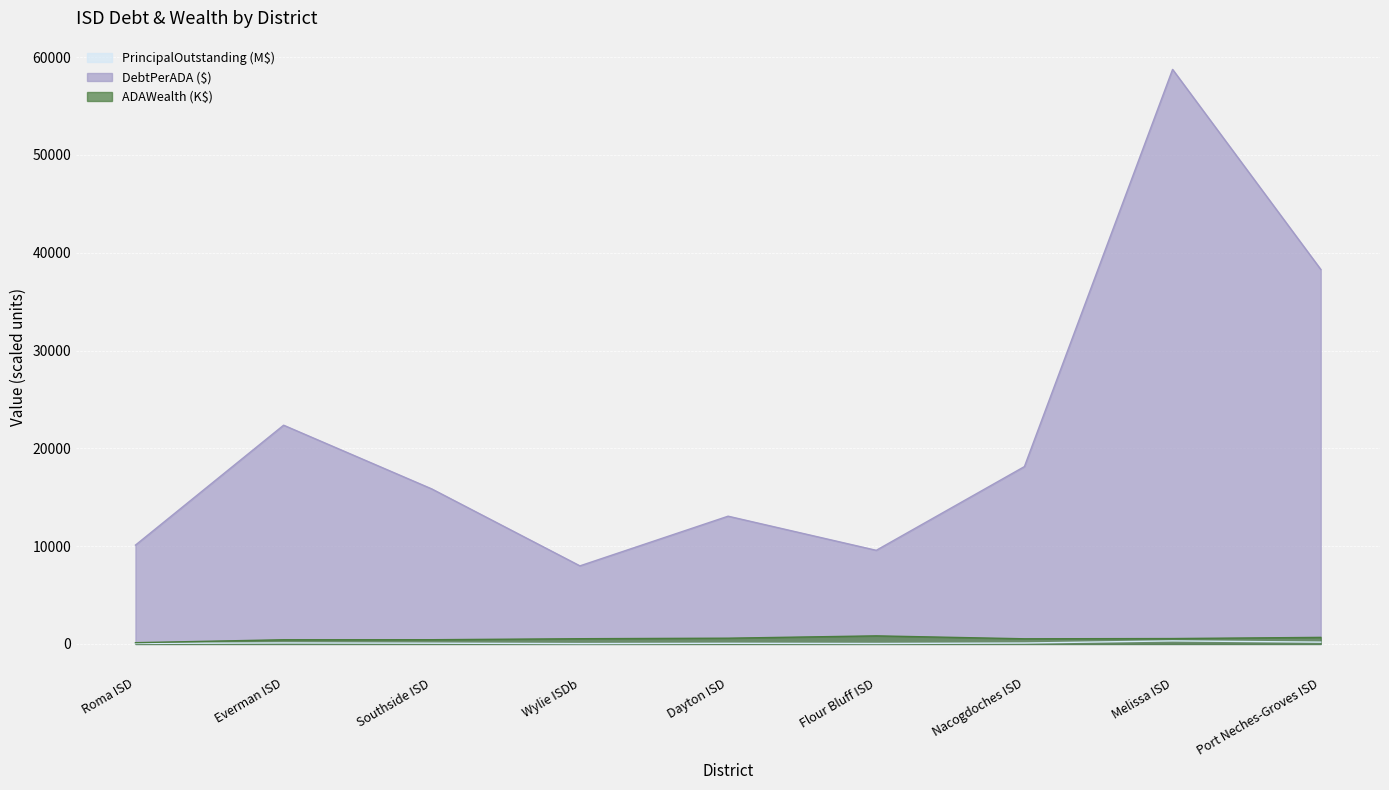

True or false: DebtPerADA and ADAWealth cross at least once.

False